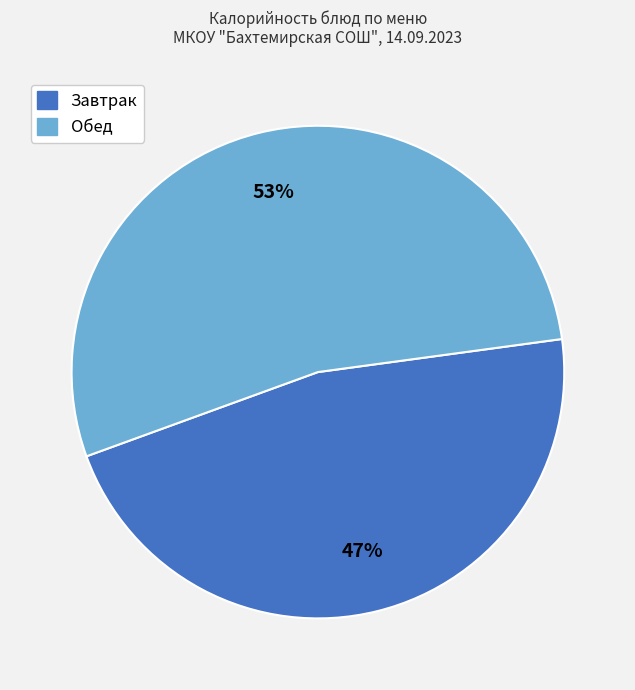

Does any single category account for the majority?

Yes